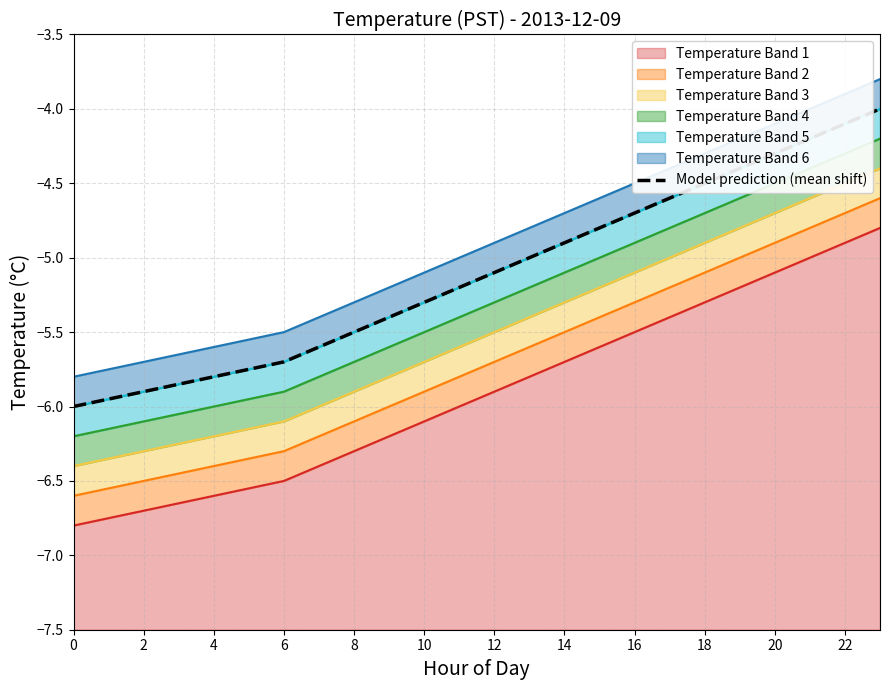

True or false: Temperature Band 1 has a value of -7.6 at 22.

False